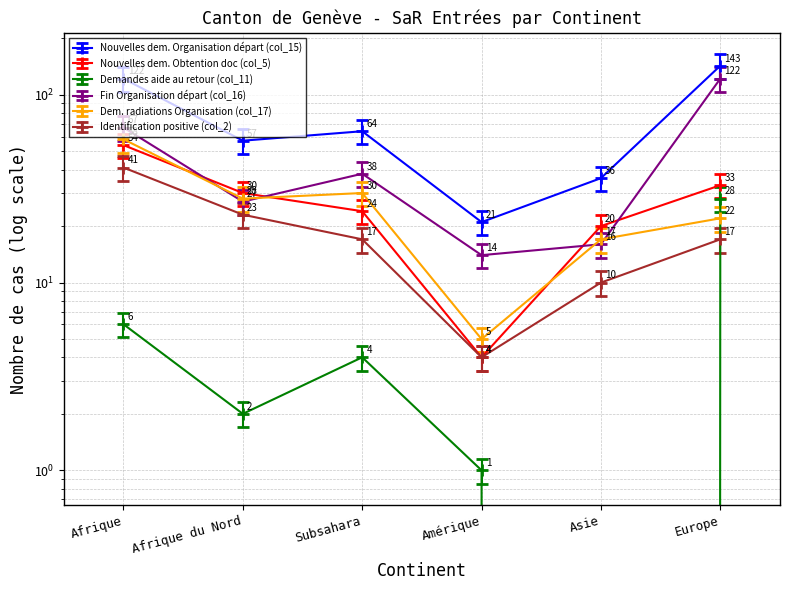

True or false: Demandes aide au retour (col_11) has a value of 1.2 at Afrique du Nord.

False